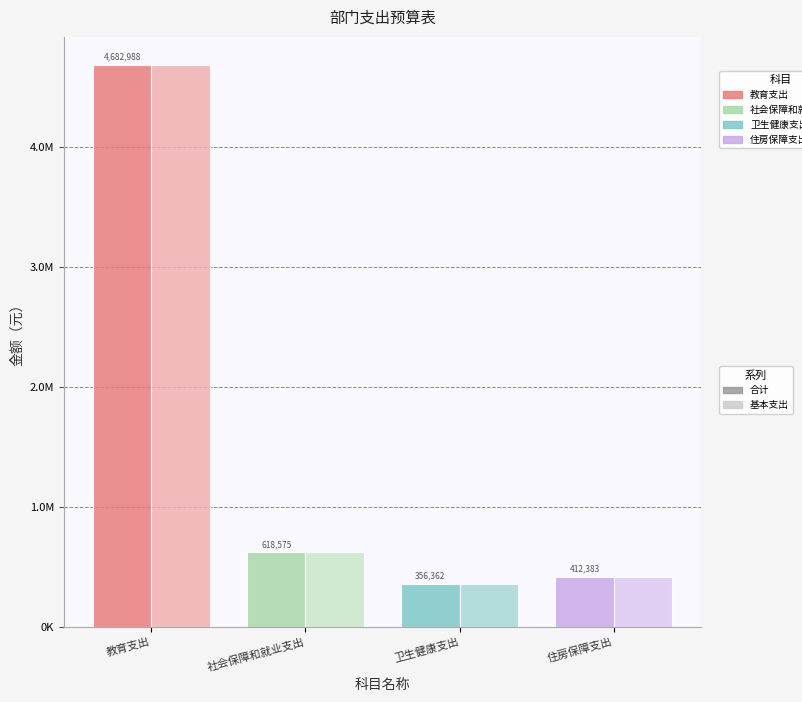

What is the lowest value of the 合计 series?

356362.5